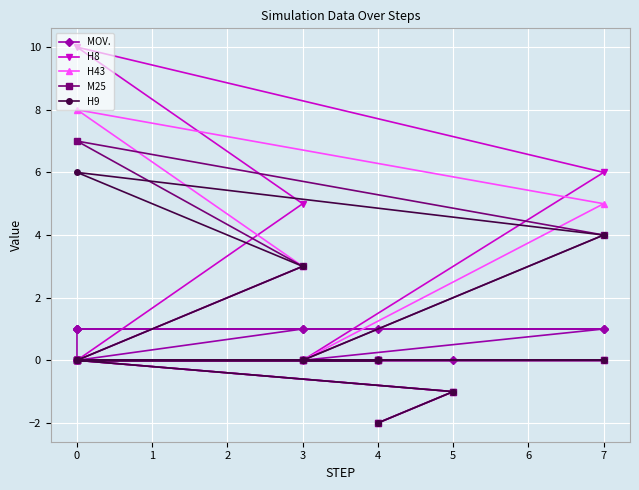

What is the lowest value of the H9 series?

-2